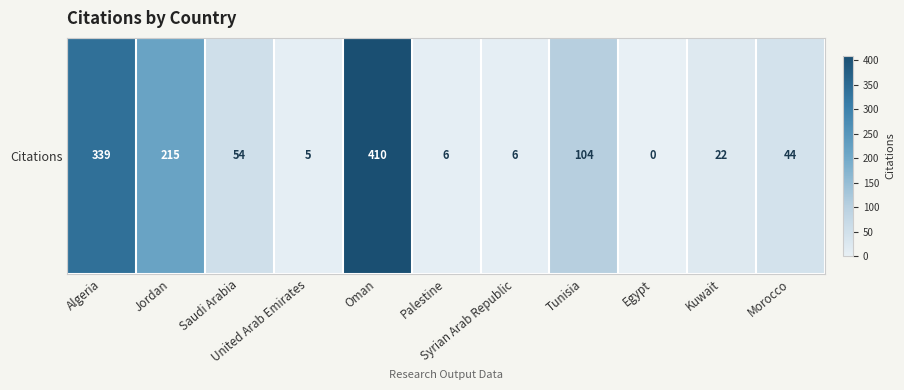

What is the ratio of the value at Syrian Arab Republic to the value at Morocco?

0.1